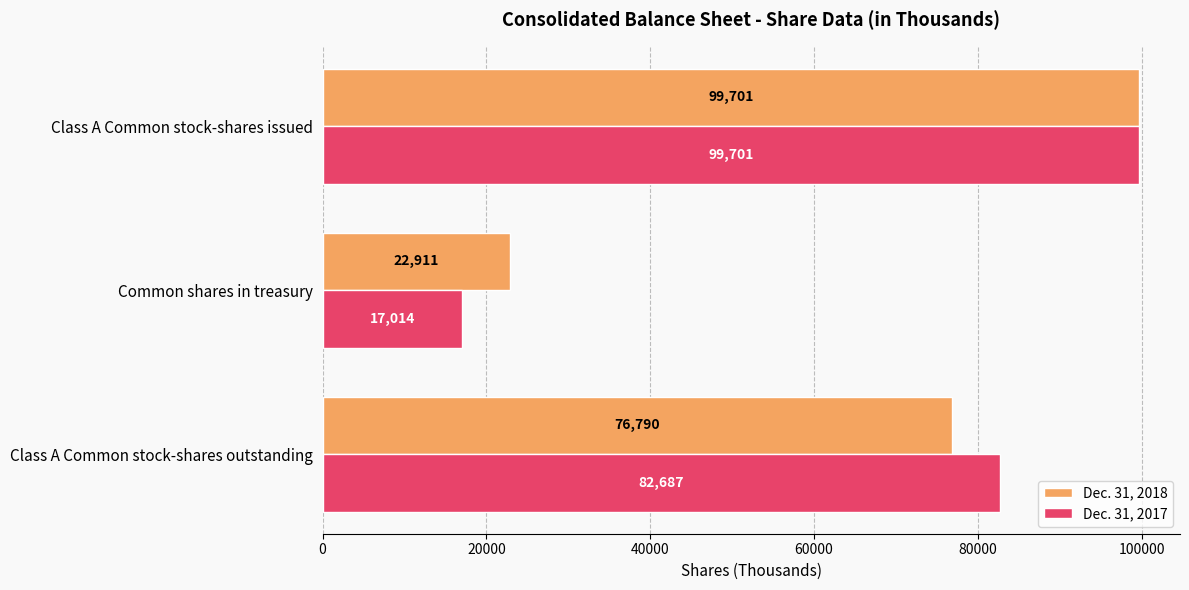

What is the average value of the Dec. 31, 2018 series?

66467